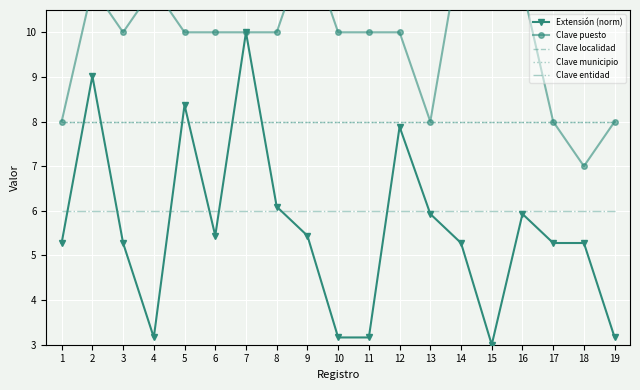

Between 2 and 12, which series saw the biggest shift?

Extensión (norm)